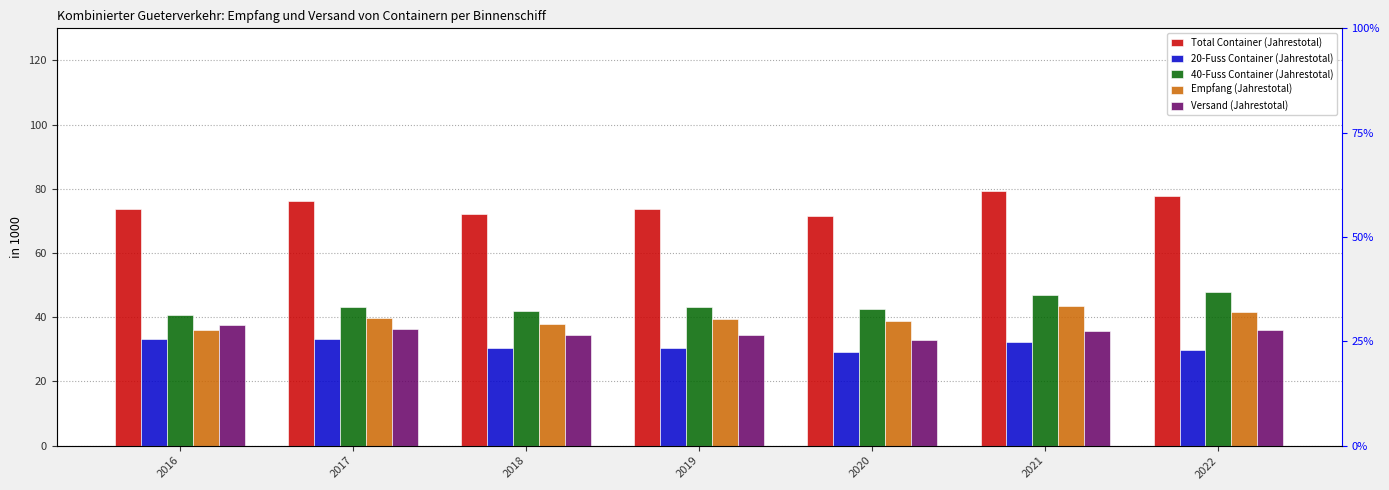

What is the sum of the 20-Fuss Container (Jahrestotal) values at 2019 and 2017?

63.6